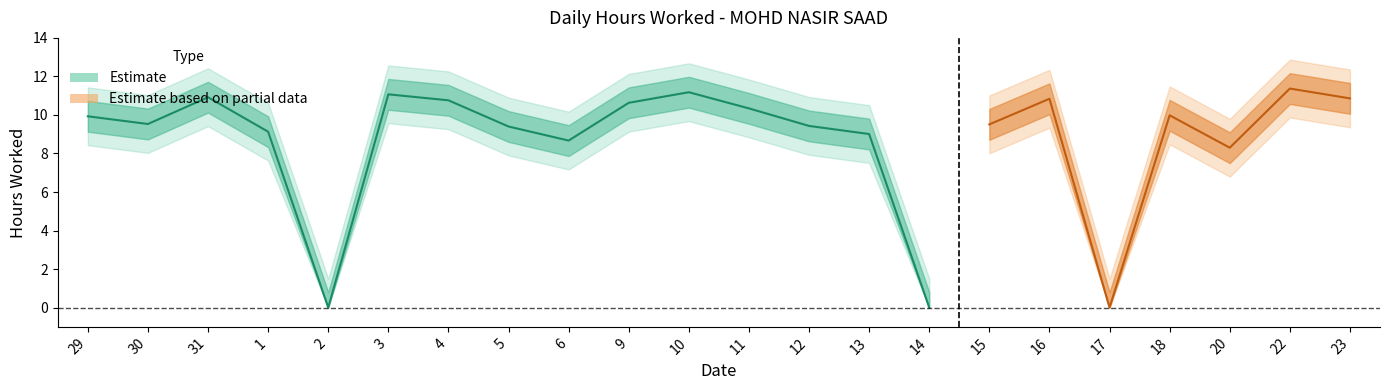

The value at 11 is 18.6. True or false?

False